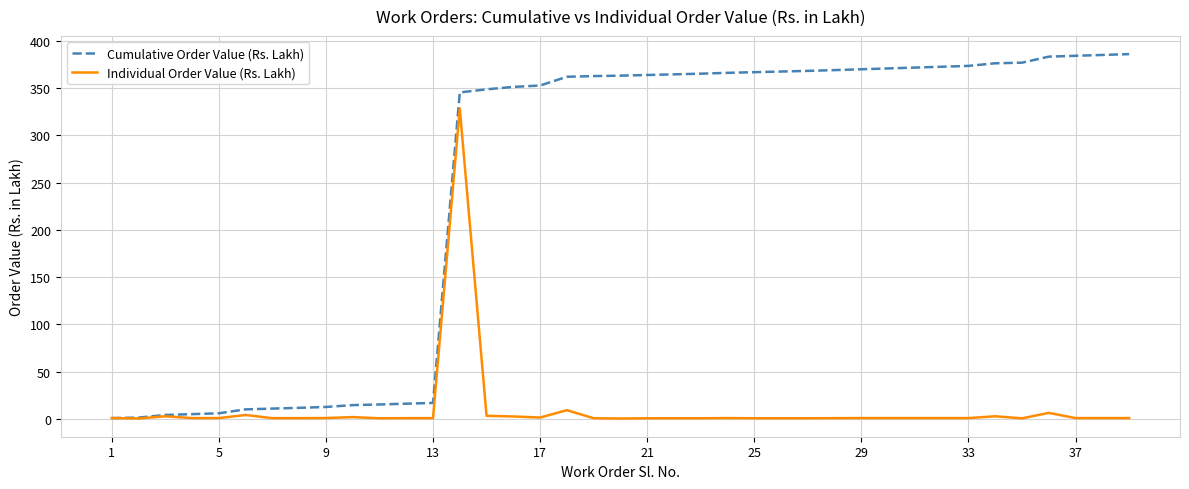

Rank the series by their average value, from lowest to highest.

Individual Order Value (Rs. Lakh), Cumulative Order Value (Rs. Lakh)